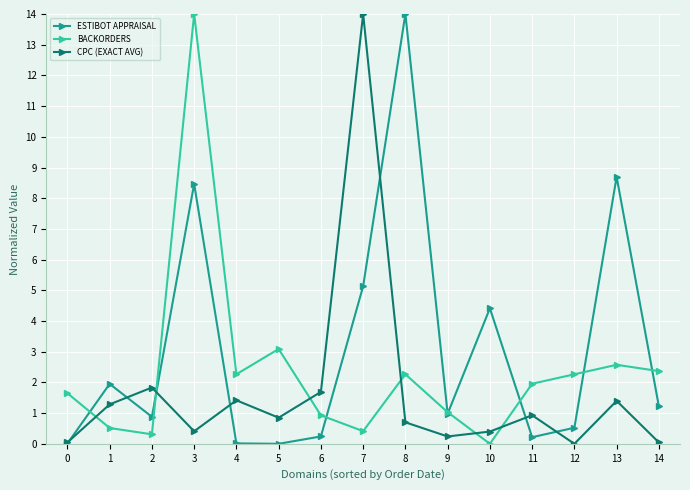

What is the sum of the CPC (EXACT AVG) values at 4 and 10?

1.8